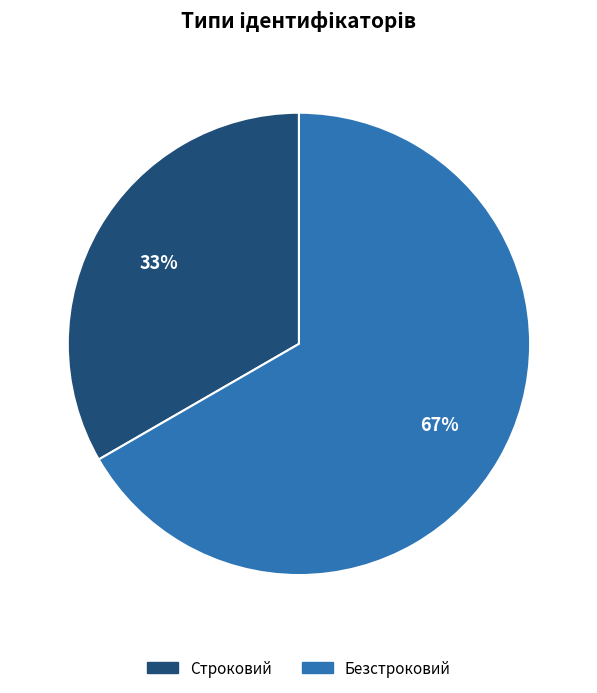

How many segments does this pie chart have?

2